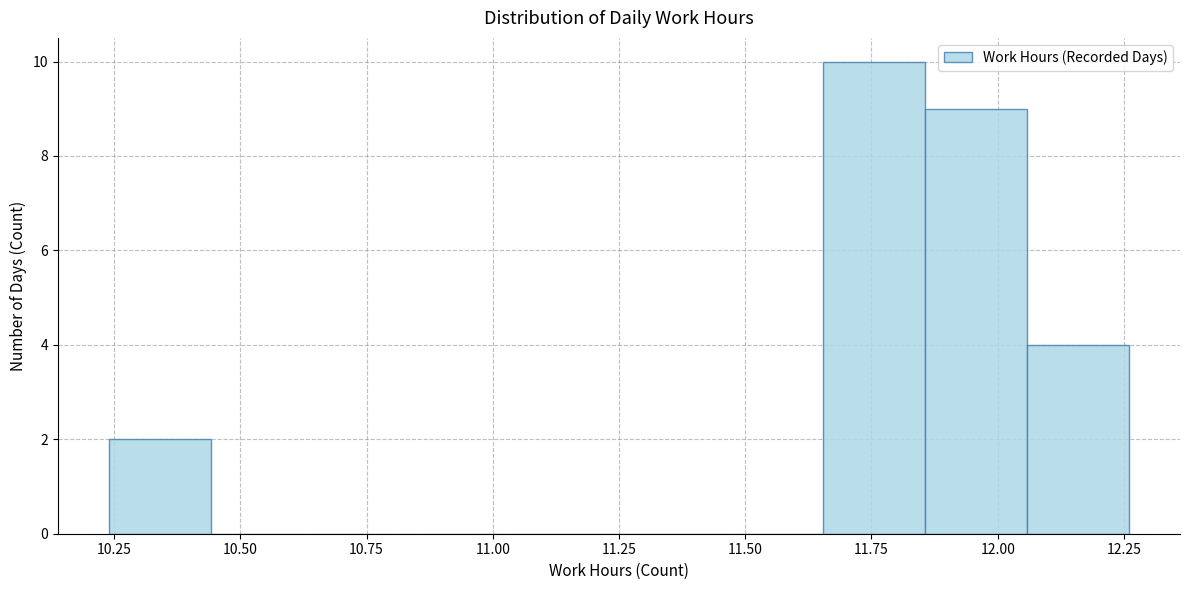

Reading left to right, transcribe this chart: for each bar, give the range it covers on the x-axis and its height. Neither the bar edges nor the heights are printed on the chart, so give them approximately, as read against the axes.

10.25 to 10.45: 2
10.45 to 10.65: 0
10.65 to 10.85: 0
10.85 to 11.05: 0
11.05 to 11.25: 0
11.25 to 11.45: 0
11.45 to 11.65: 0
11.65 to 11.85: 10
11.85 to 12.05: 9
12.05 to 12.25: 4